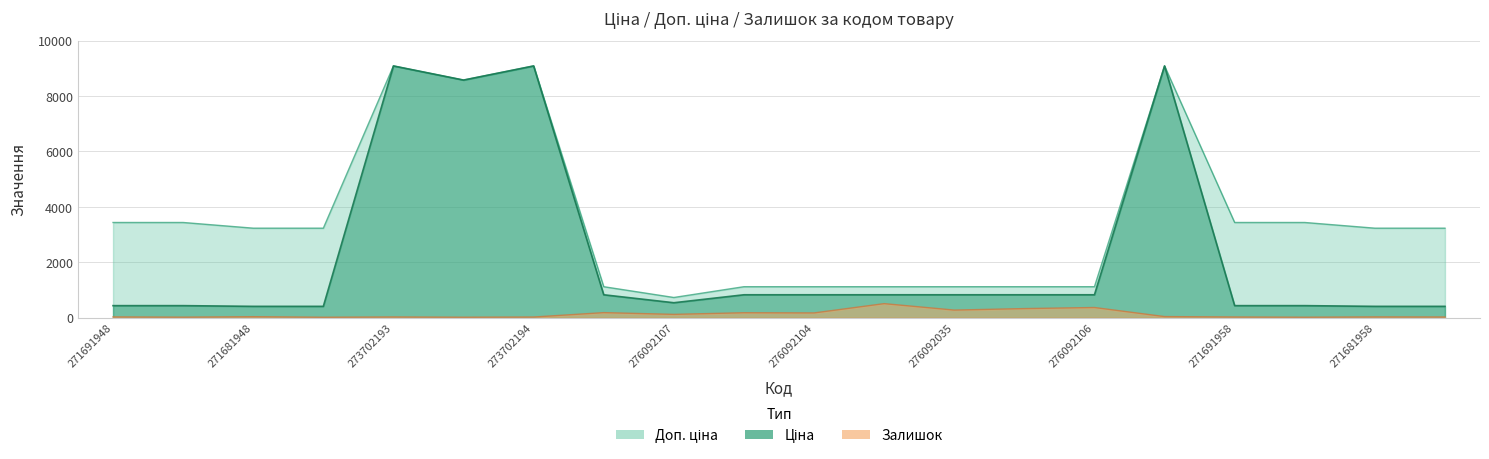

What is the average value of the Залишок series?

115.8